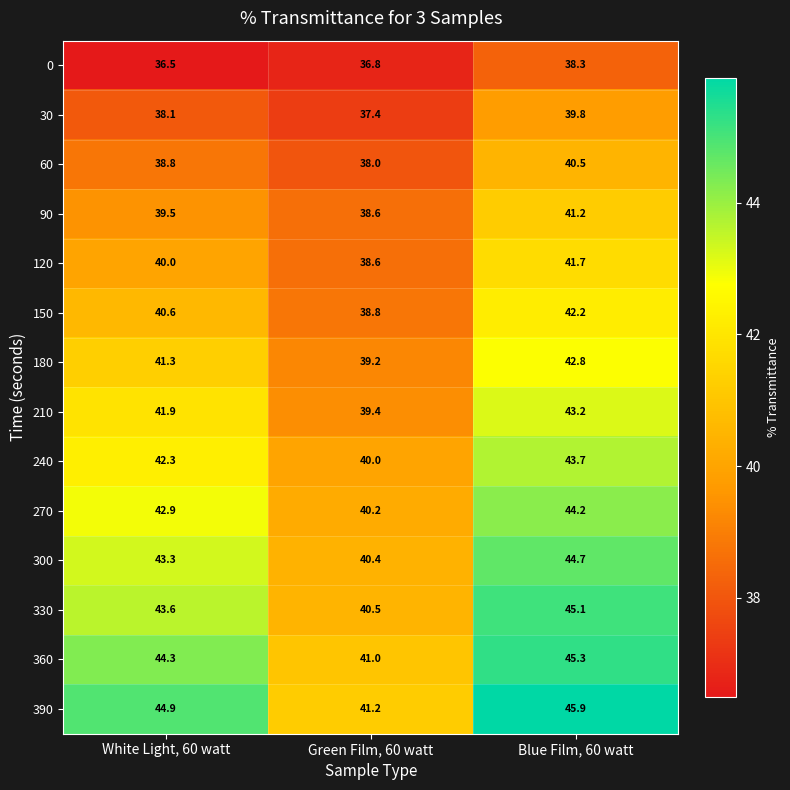

At which label does 30 first exceed 38?

White Light, 60 watt